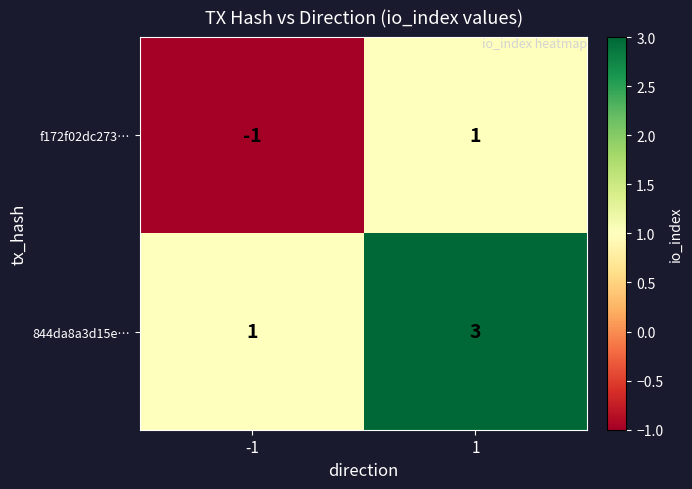

Rank the series by their maximum value, from lowest to highest.

f172f02dc273…, 844da8a3d15e…